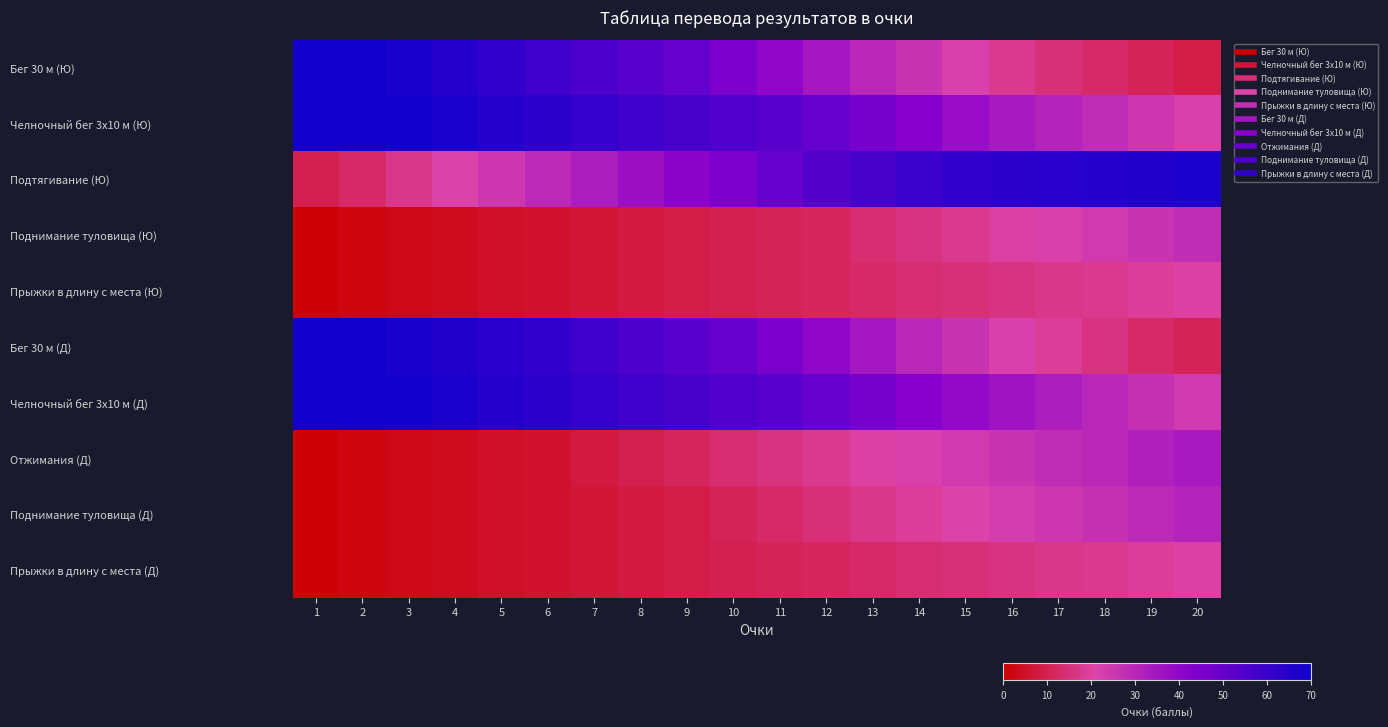

Which series has the largest range (max minus min)?

Бег 30 м (Ю)